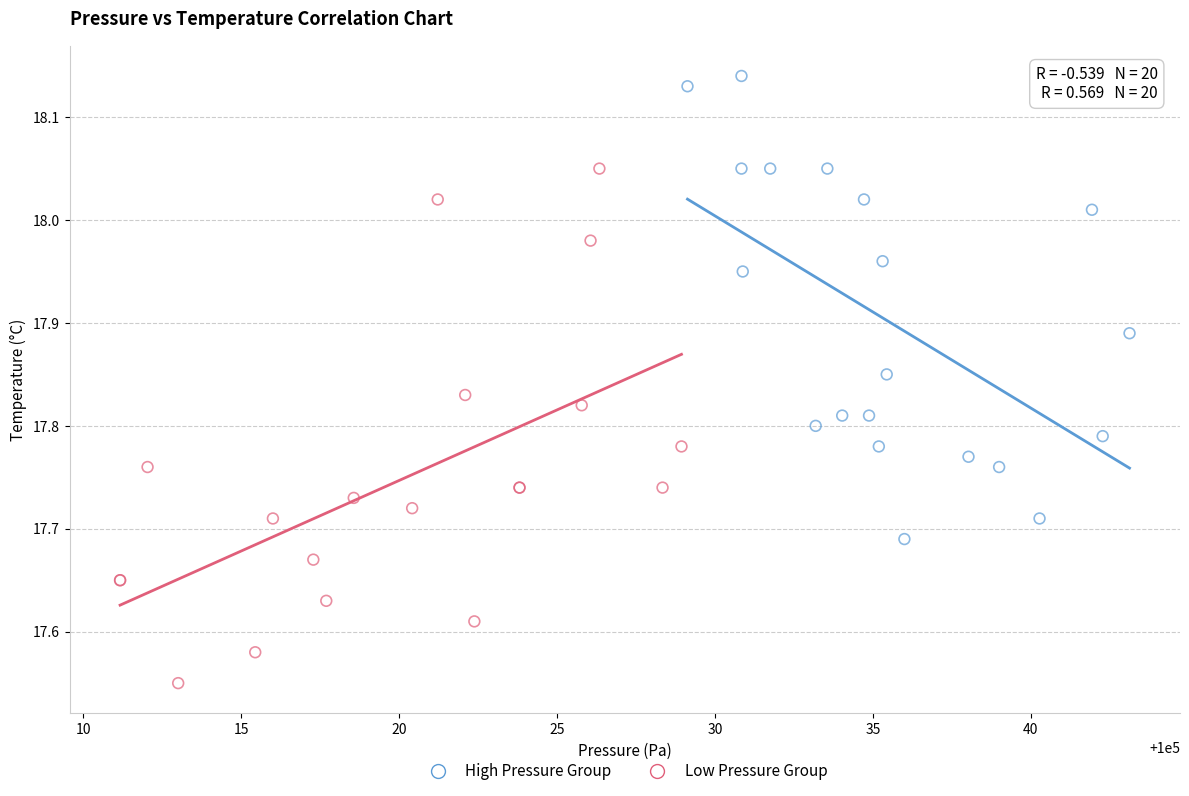

Which series reaches the maximum Y coordinate?

High Pressure Group